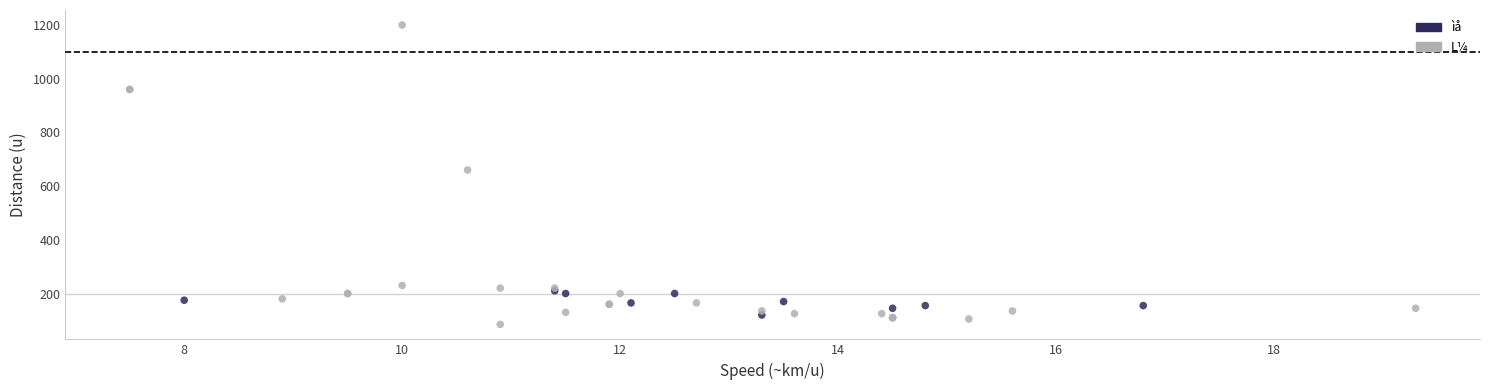

Which series has the widest spread of Y values?

L¼